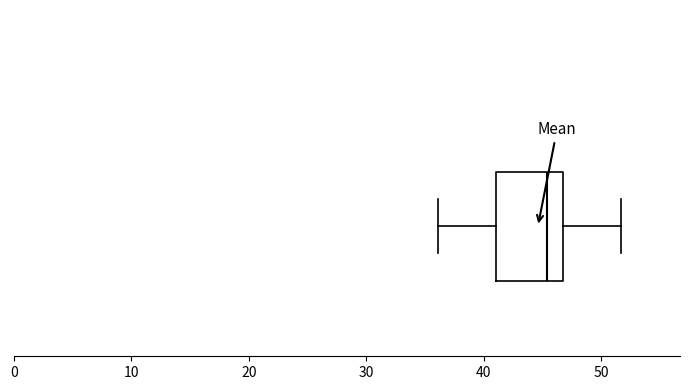

Transcribe this box plot: give where the median line is, the range the box spans, and where the two whiskers end, as read against the x-axis. The values are not printed on the chart, so give them approximately, as read against the axis.

median 45, box 41 to 47, whiskers 36 to 52